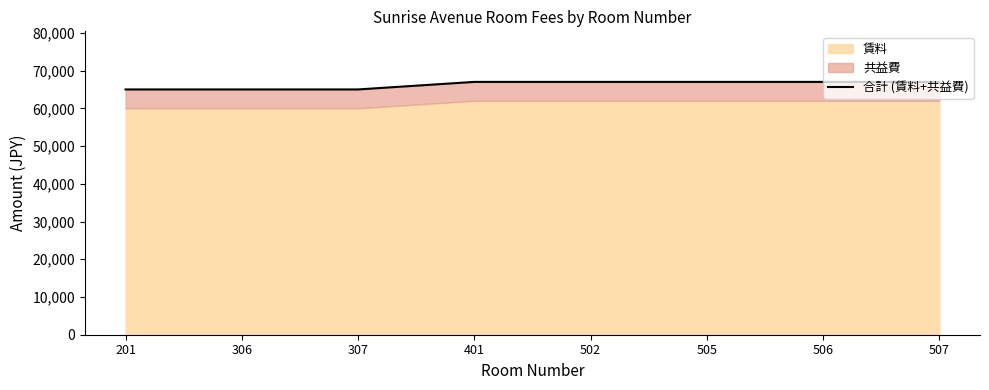

At which label is the value closest to 66000?

201